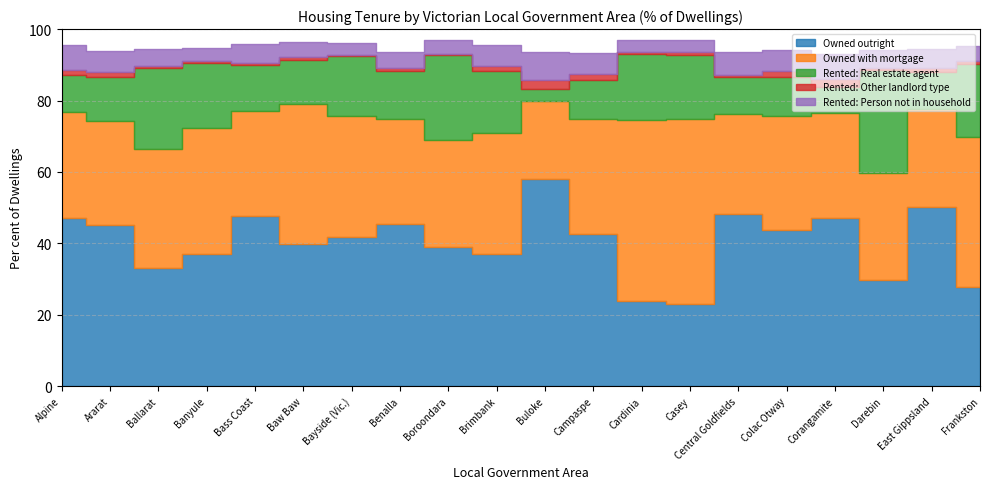

What is the average value of the Owned with mortgage series?

33.4